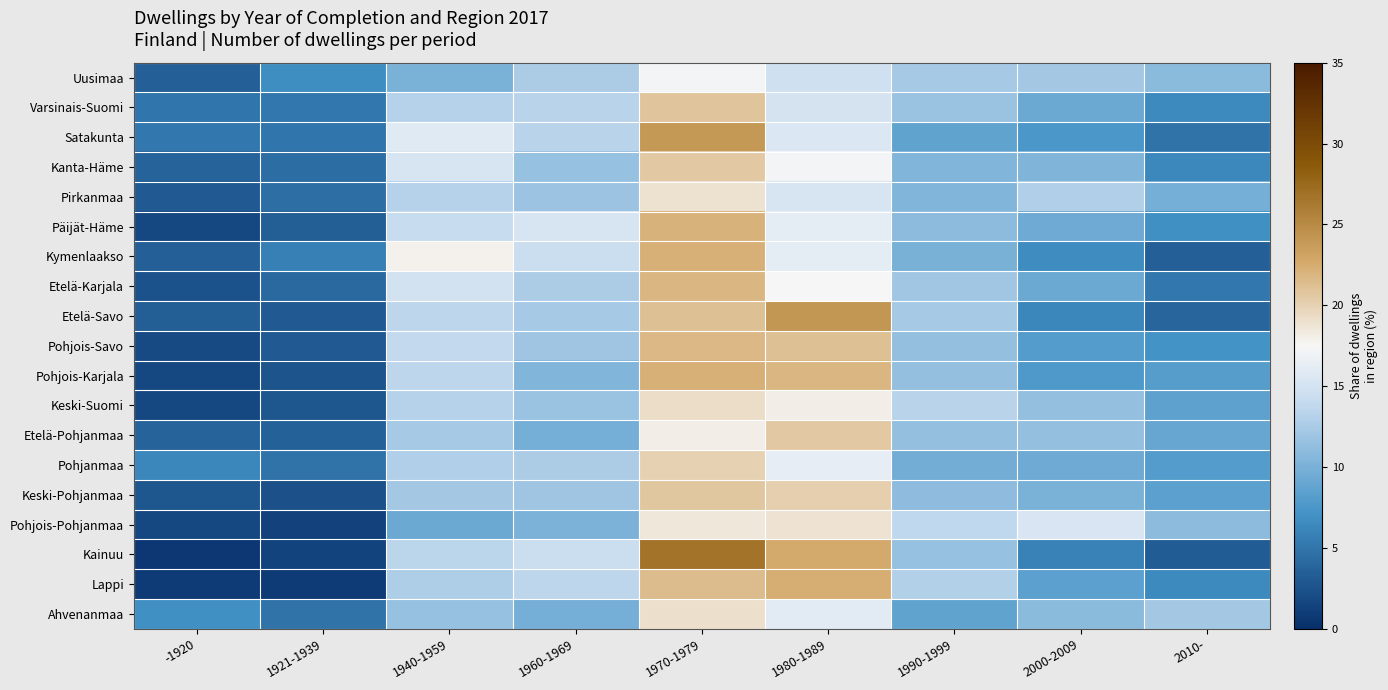

How many categories are shown in the chart?

9